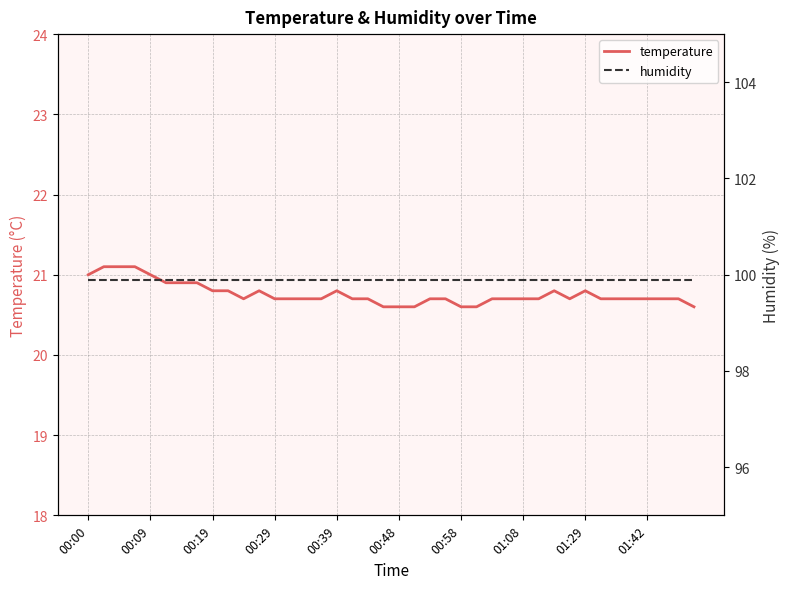

Reading left to right, transcribe all the data shown in this chart.

temperature: 21.0	21.1	21.1	21.1	21.0	20.9	20.9	20.9	20.8	20.8	20.7	20.8	20.7	20.7	20.7	20.7	20.8	20.7	20.7	20.6	20.6	20.6	20.7	20.7	20.6	20.6	20.7	20.7	20.7	20.7	20.8	20.7	20.8	20.7	20.7	20.7	20.7	20.7	20.7	20.6
humidity: 99.9	99.9	99.9	99.9	99.9	99.9	99.9	99.9	99.9	99.9	99.9	99.9	99.9	99.9	99.9	99.9	99.9	99.9	99.9	99.9	99.9	99.9	99.9	99.9	99.9	99.9	99.9	99.9	99.9	99.9	99.9	99.9	99.9	99.9	99.9	99.9	99.9	99.9	99.9	99.9